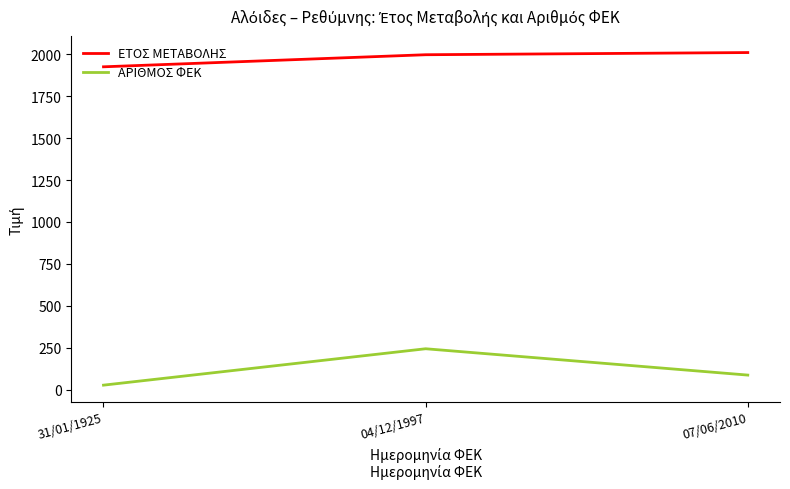

List the series in order of their overall mean, lowest first.

ΑΡΙΘΜΟΣ ΦΕΚ, ΕΤΟΣ ΜΕΤΑΒΟΛΗΣ